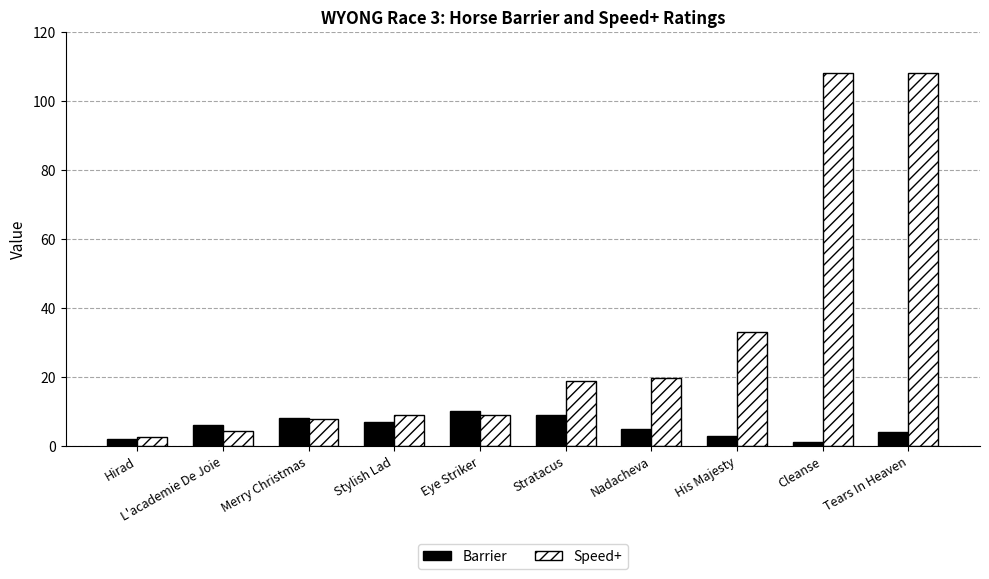

Which series has the largest range (max minus min)?

Speed+